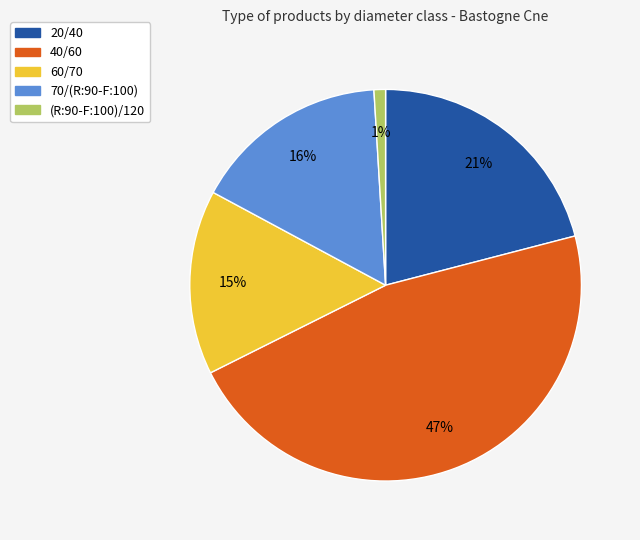

The 70/(R:90-F:100) slice represents 26% of the pie. True or false?

False